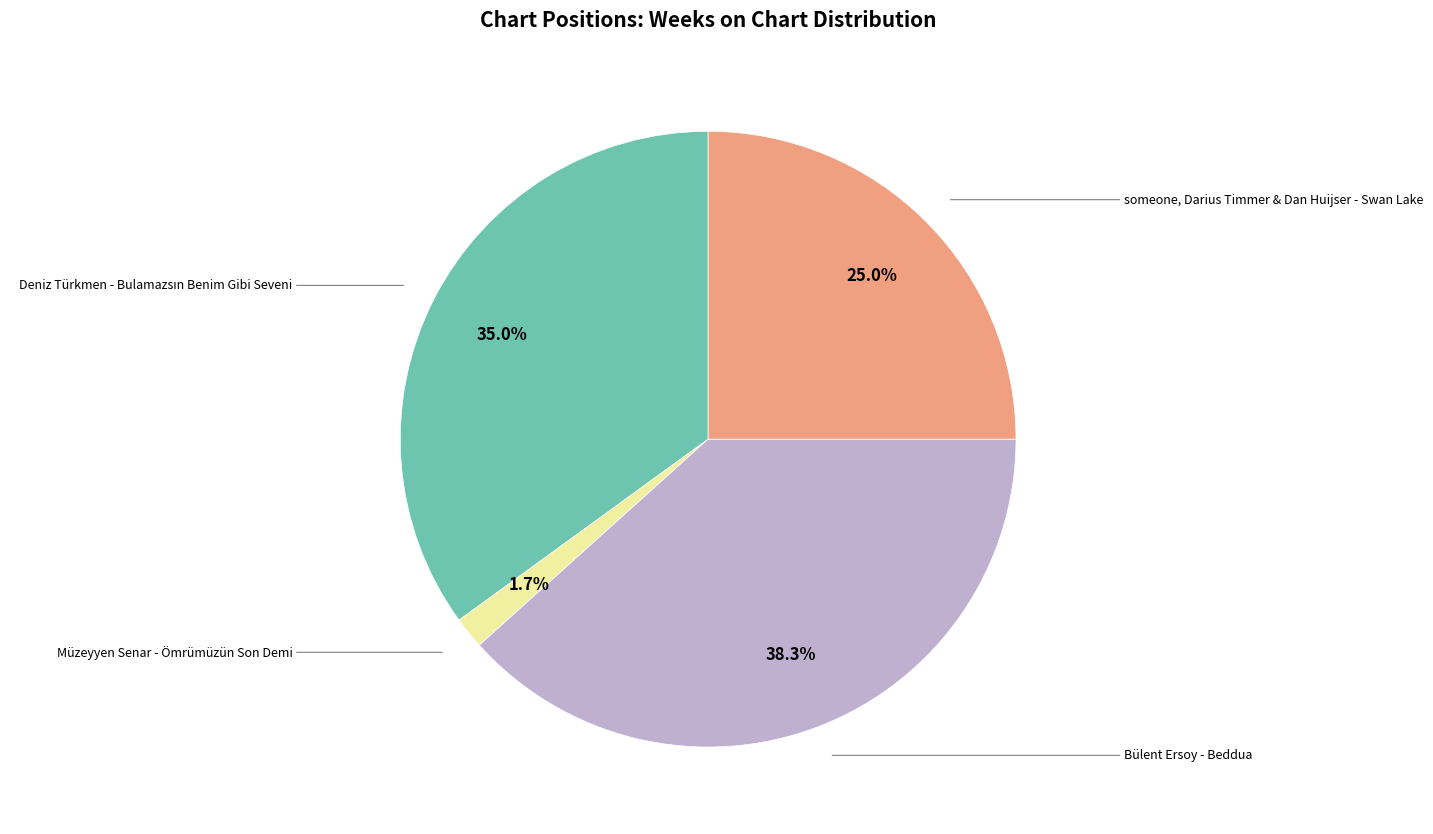

Is there a majority slice in this chart?

No